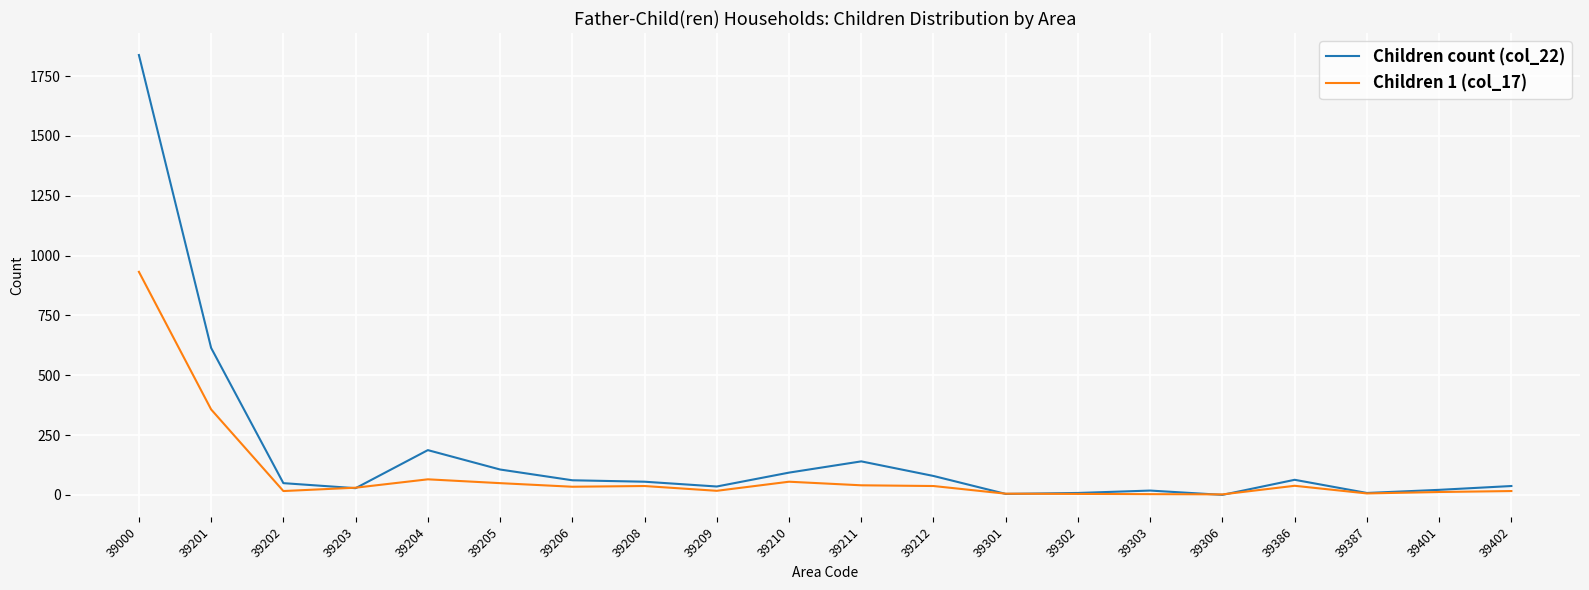

How many values in the Children count (col_22) series are below 55?

10